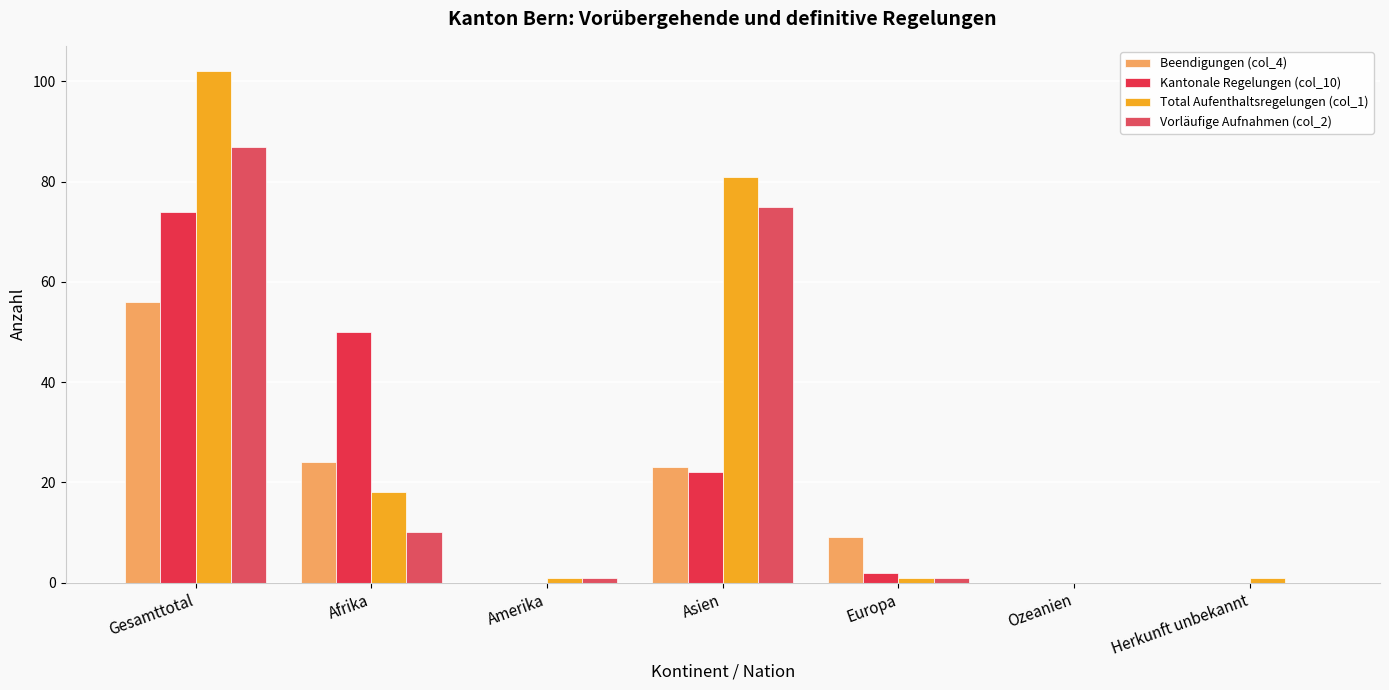

At Afrika, list the series in order from largest to smallest.

Kantonale Regelungen (col_10), Beendigungen (col_4), Total Aufenthaltsregelungen (col_1), Vorläufige Aufnahmen (col_2)